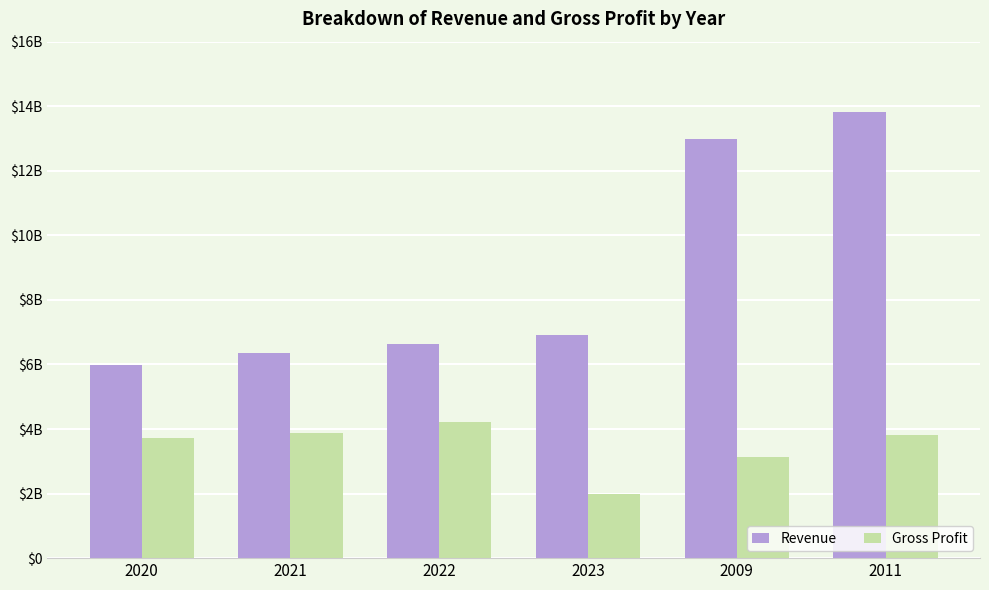

The Gross Profit series shows 4219000000 at 2022. True or false?

True